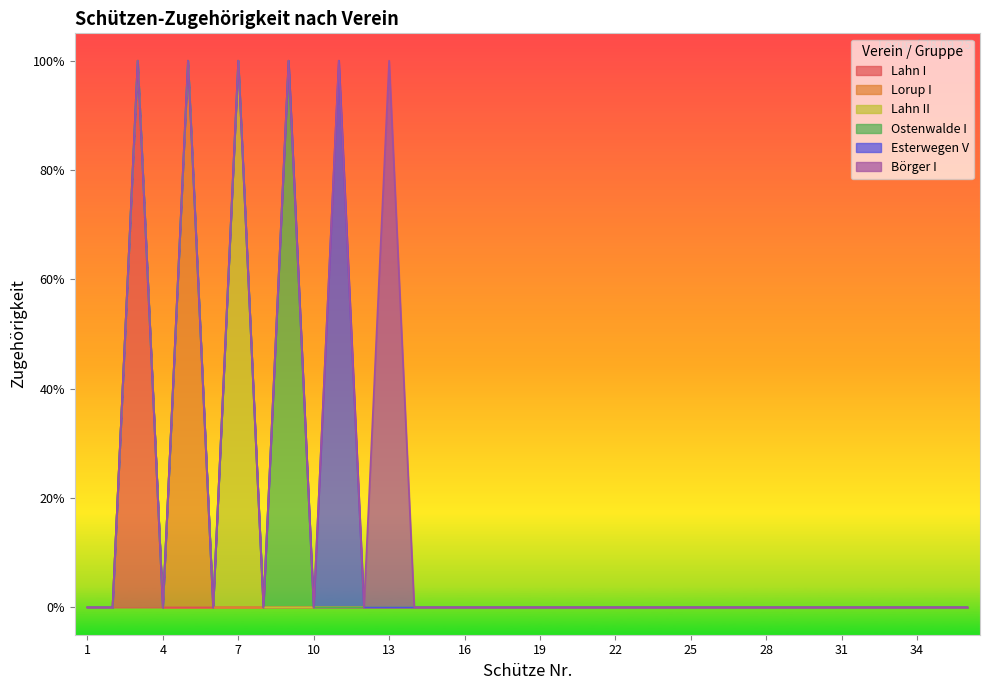

How many Lahn I values are between 0 and 1?

36